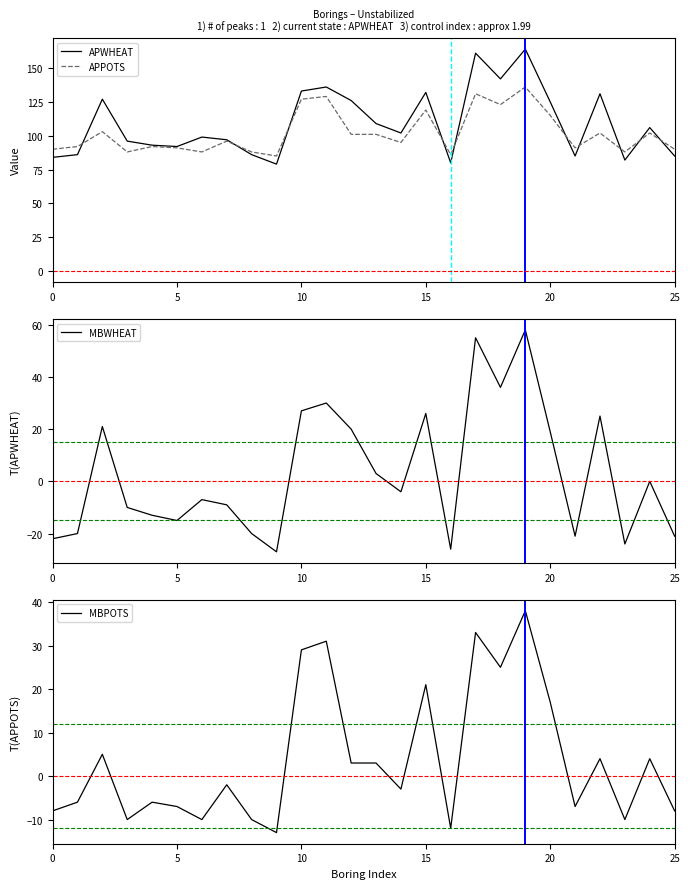

What is the maximum value shown in the chart?

164